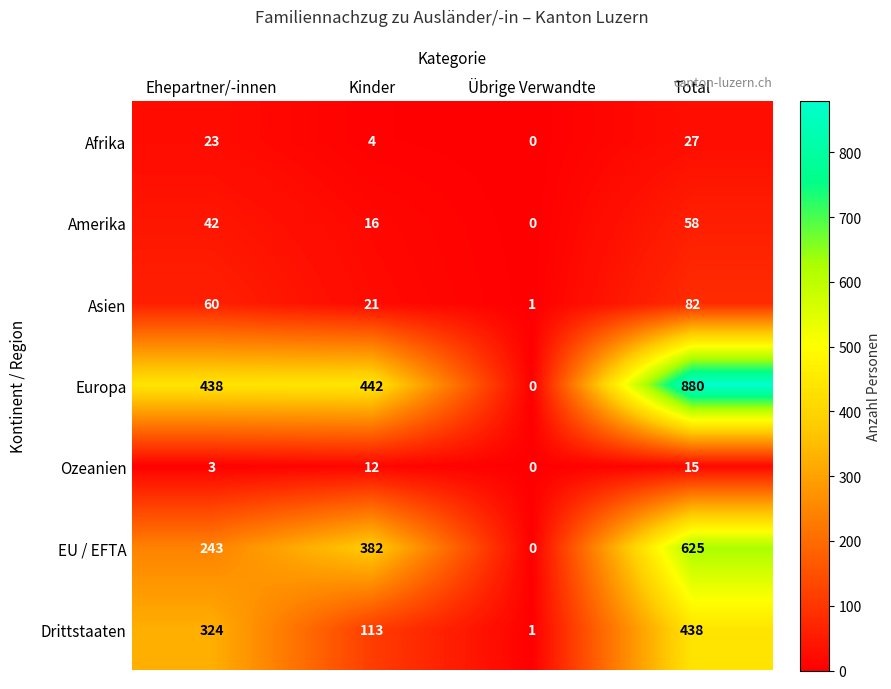

Reading left to right, list all the values displayed in this chart.

Afrika: Ehepartner/-innen=23	Kinder=4	Übrige Verwandte=0	Total=27
Amerika: Ehepartner/-innen=42	Kinder=16	Übrige Verwandte=0	Total=58
Asien: Ehepartner/-innen=60	Kinder=21	Übrige Verwandte=1	Total=82
Europa: Ehepartner/-innen=438	Kinder=442	Übrige Verwandte=0	Total=880
Ozeanien: Ehepartner/-innen=3	Kinder=12	Übrige Verwandte=0	Total=15
EU / EFTA: Ehepartner/-innen=243	Kinder=382	Übrige Verwandte=0	Total=625
Drittstaaten: Ehepartner/-innen=324	Kinder=113	Übrige Verwandte=1	Total=438